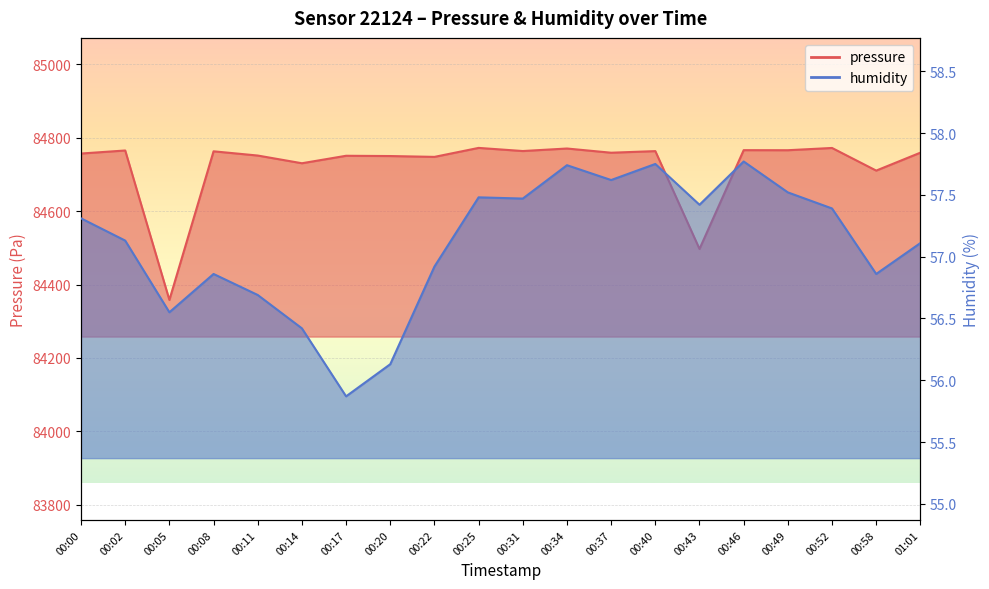

How many interior local valleys does the humidity series have?

6